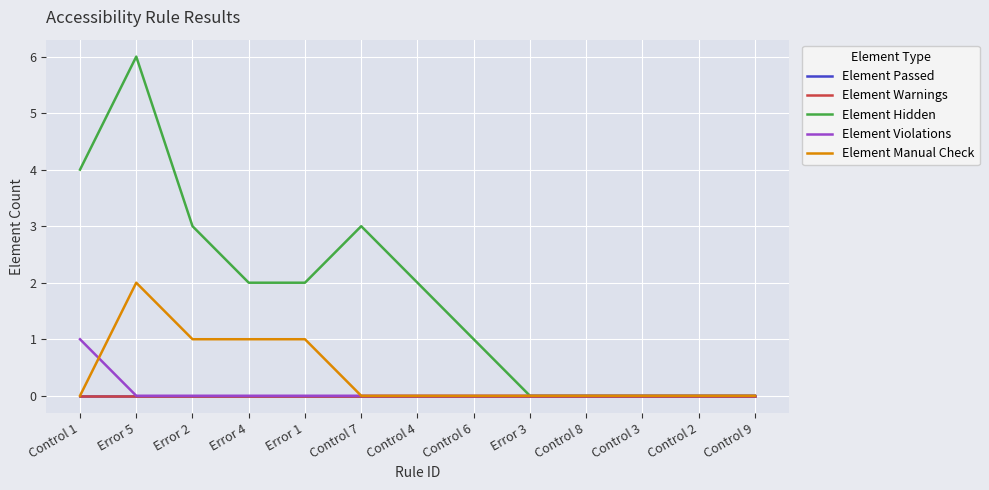

Which series changed the most between Error 4 and Control 7?

Element Hidden